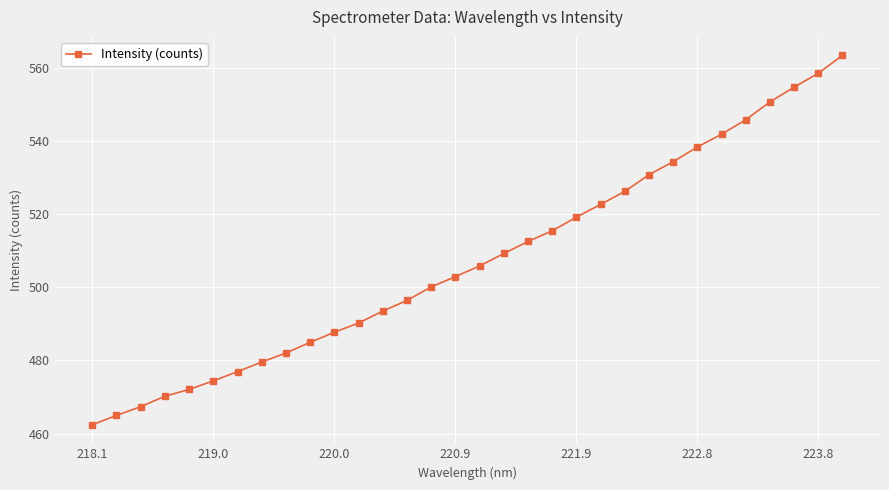

Reading left to right, what are all the values shown in this chart?

462.4	465.0	467.4	470.2	472.1	474.4	476.9	479.6	482.0	485.0	487.7	490.2	493.5	496.4	500.1	502.9	505.9	509.3	512.5	515.5	519.2	522.7	526.2	530.8	534.4	538.4	541.9	545.8	550.7	554.7	558.5	563.4